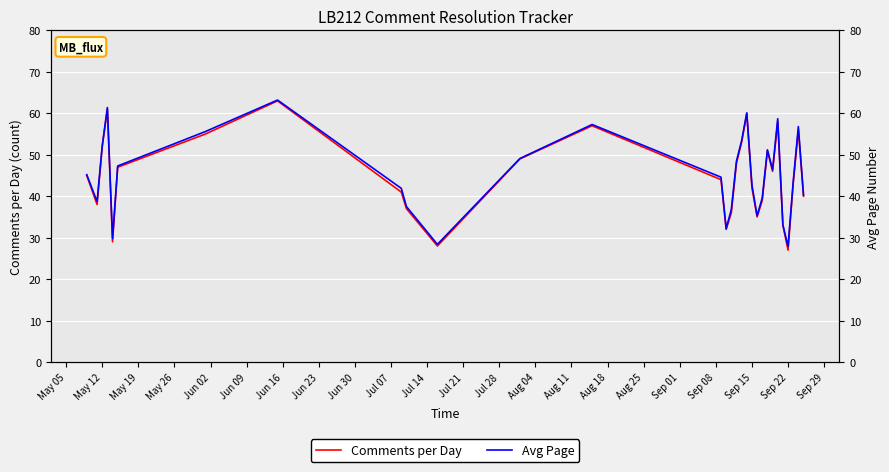

How many interior local valleys does the Avg Page series have?

7